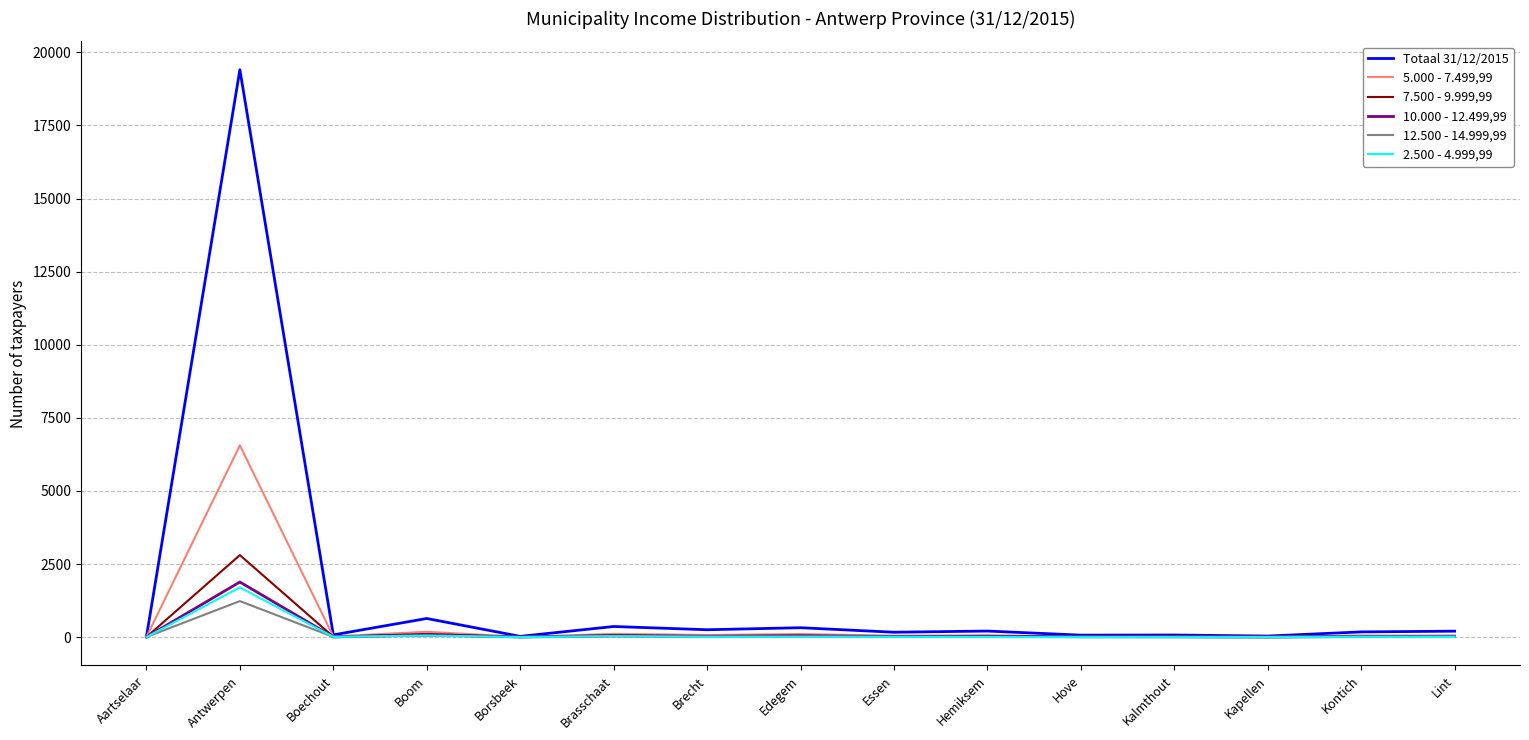

What is the average value of the 5.000 - 7.499,99 series?

489